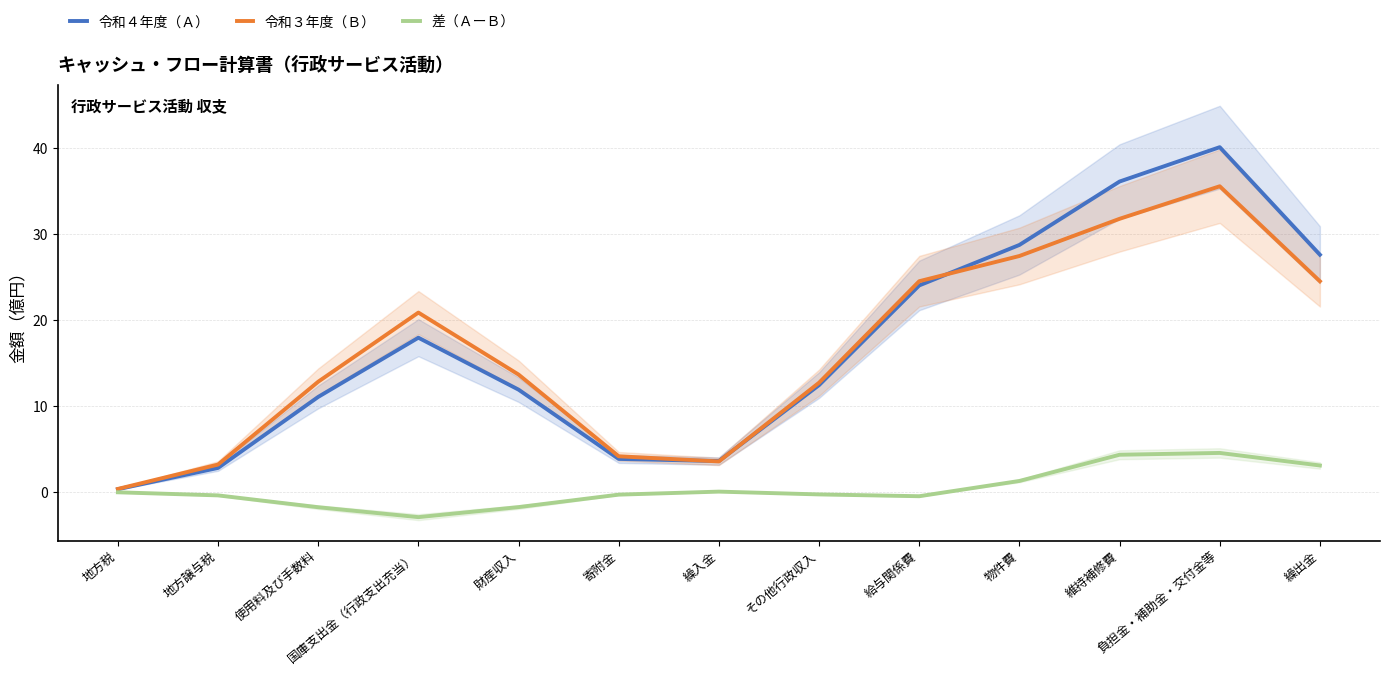

True or false: 差（ＡーＢ） has a value of -0.3 at 給与関係費.

False